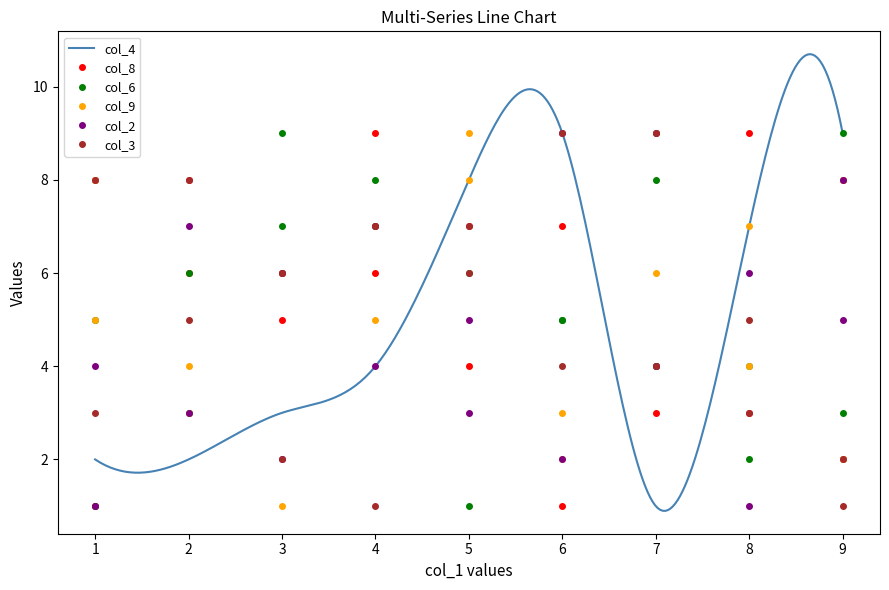

How many times do col_8 and col_3 cross each other?

5